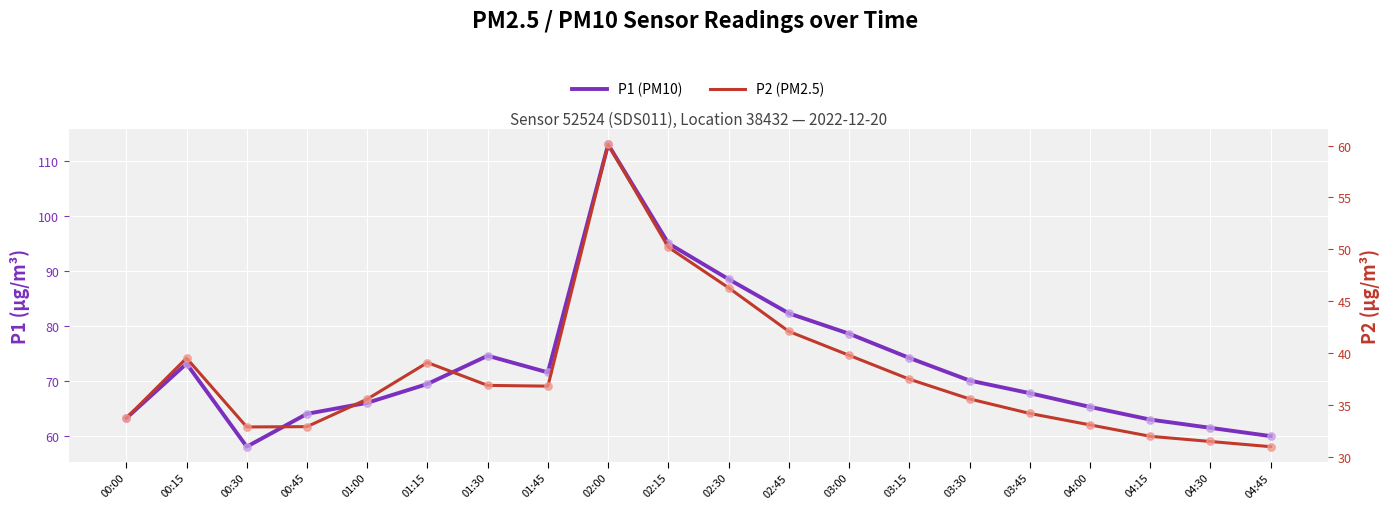

Which series has the widest spread of Y values?

P1 (PM10)